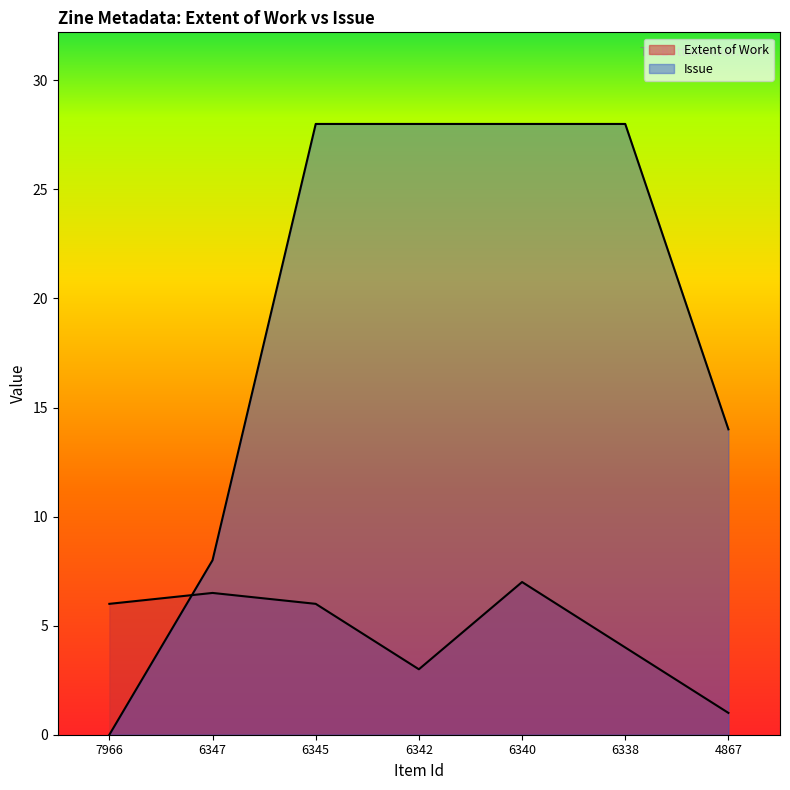

The value of Issue at 7966 is -10.6. True or false?

False